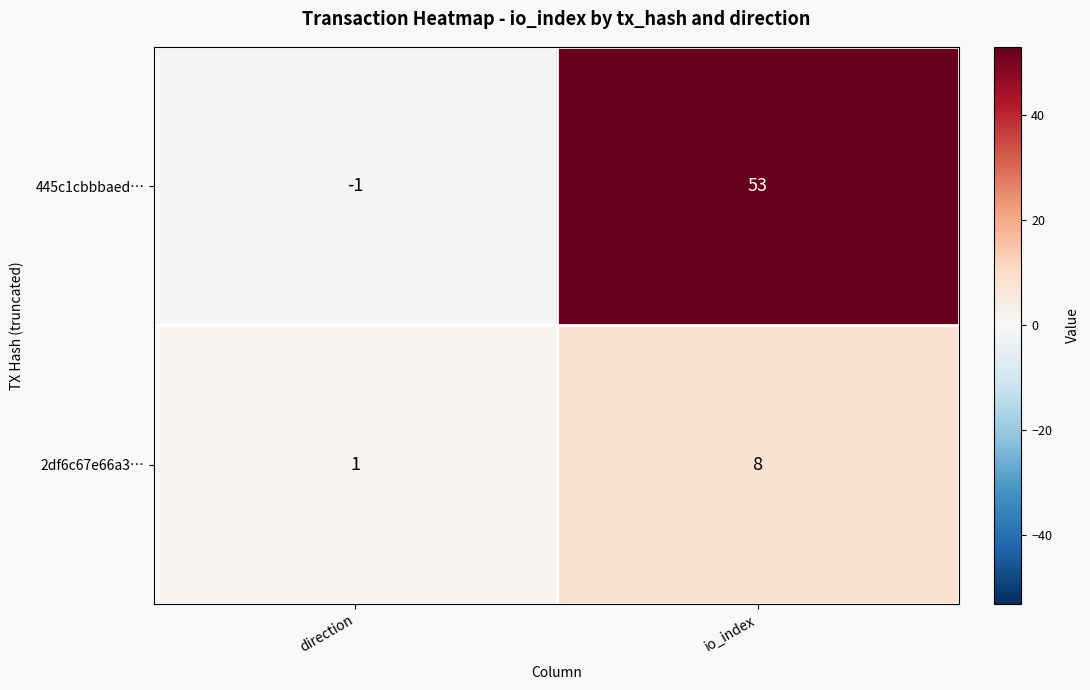

What is the spread (max minus min) of values at io_index?

45